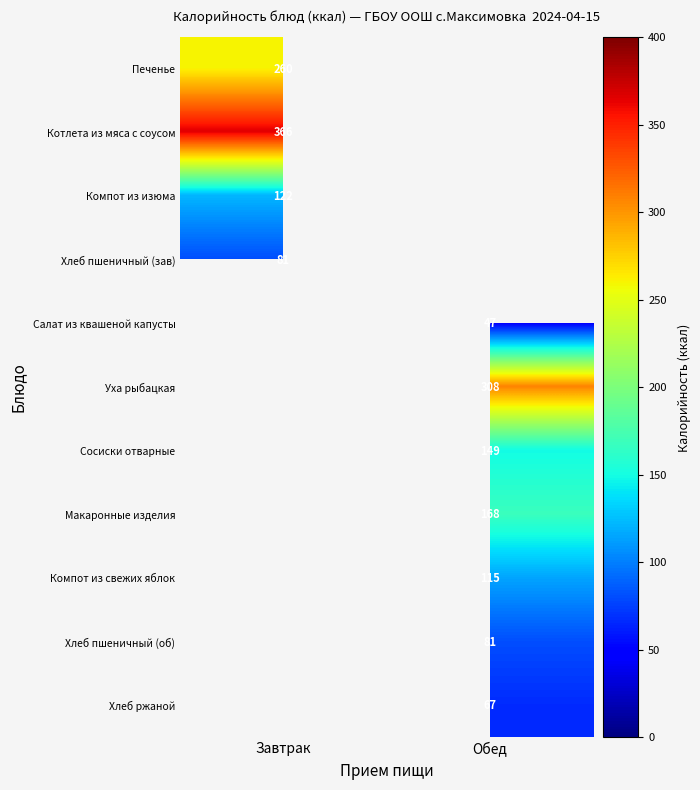

The value of Печенье at Завтрак is 371. True or false?

False